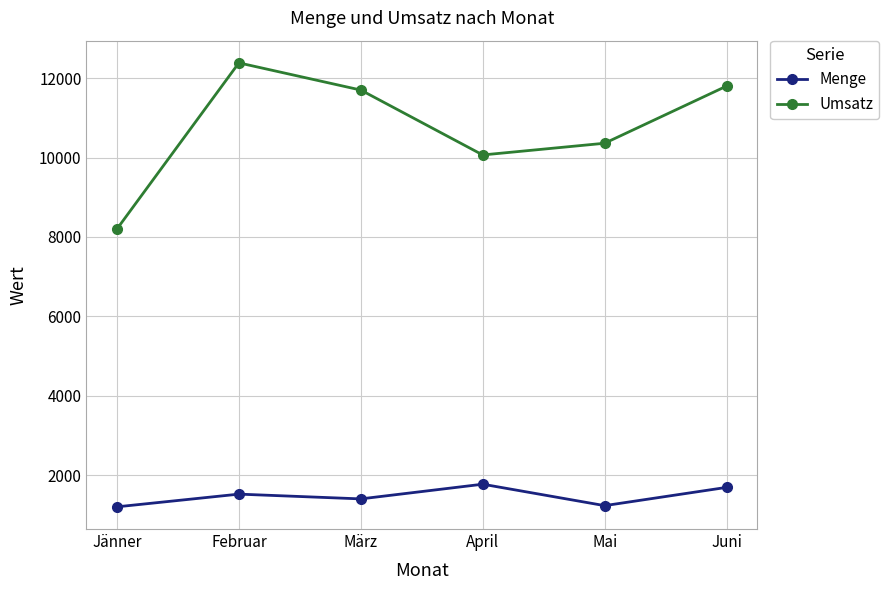

List the series in order of their overall mean, lowest first.

Menge, Umsatz